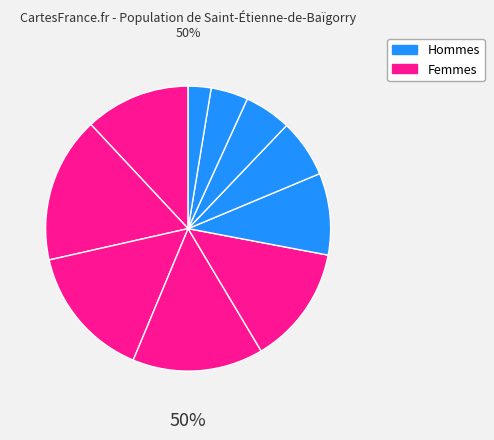

True or false: pct95 accounts for 3% of the total.

True